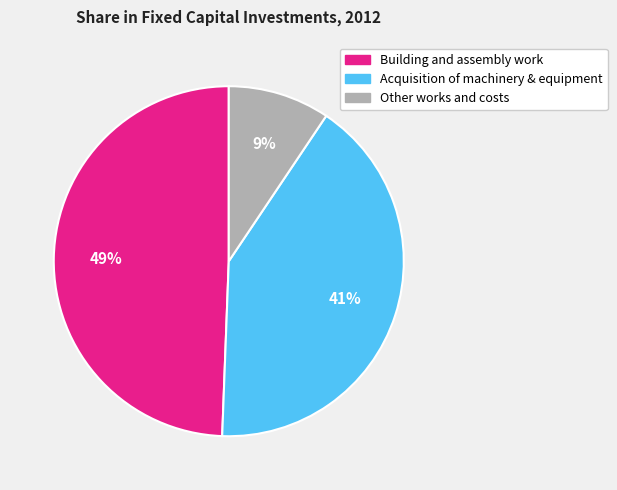

Between Acquisition of machinery & equipment and Building and assembly work, which is larger?

Building and assembly work